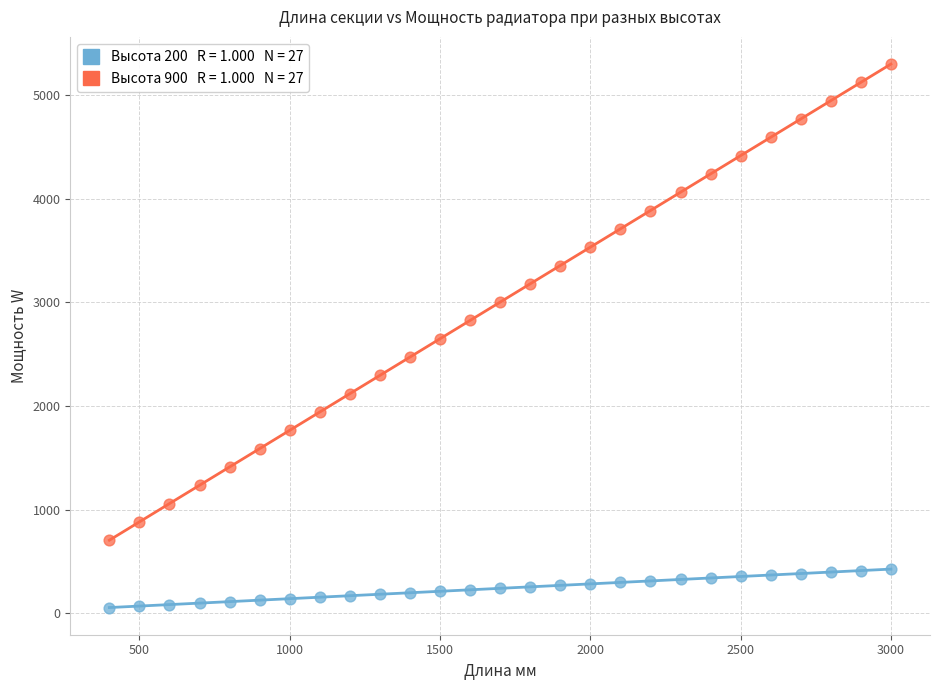

Across all data points, what is the range of X values (max minus min)?

2600.0